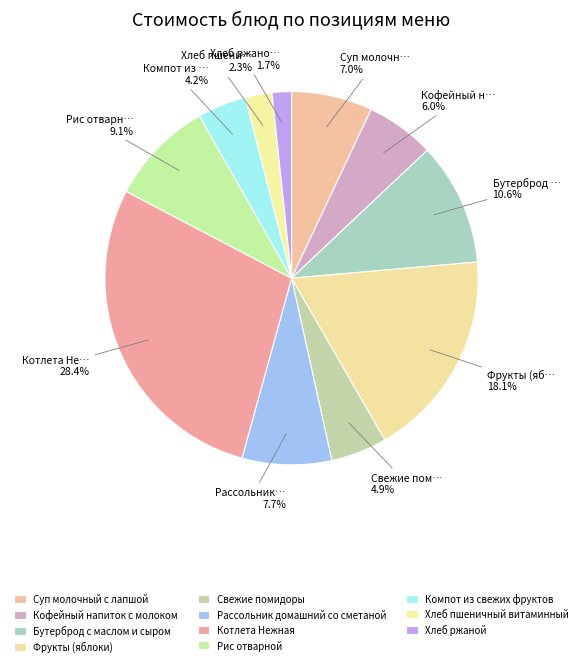

Is it true that Бутерброд с маслом и сыром is 11% of the pie?

True